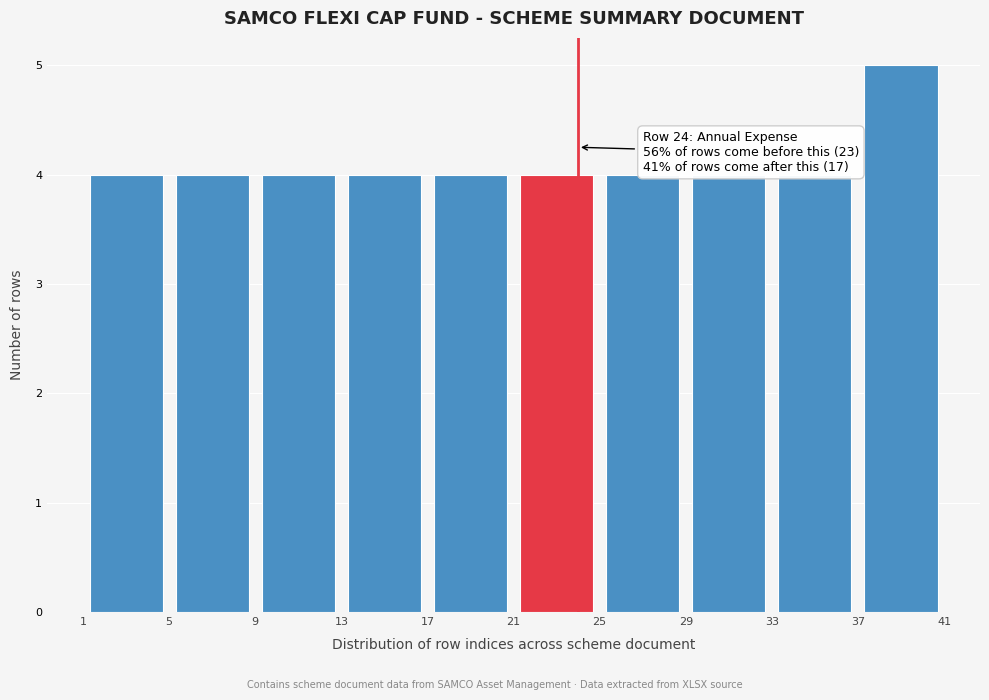

Over which range of the x-axis is the bar tallest?

37 to 41